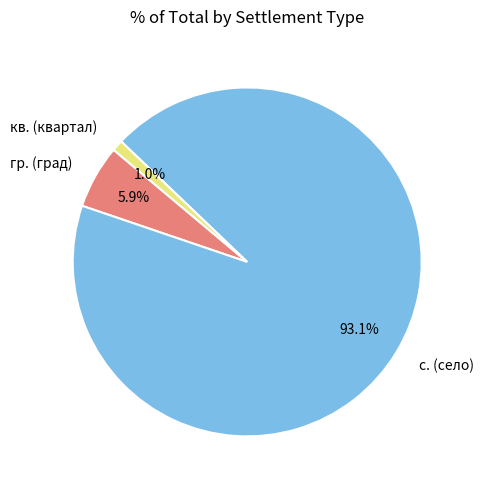

To the nearest percent, what is the difference between the largest and smallest slice percentages?

92%